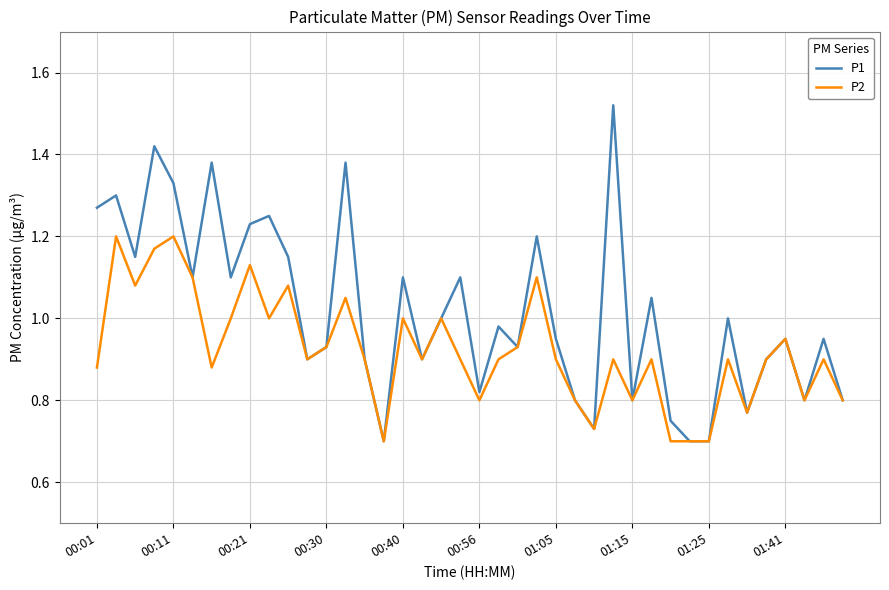

List the series in order of their overall mean, highest first.

P1, P2